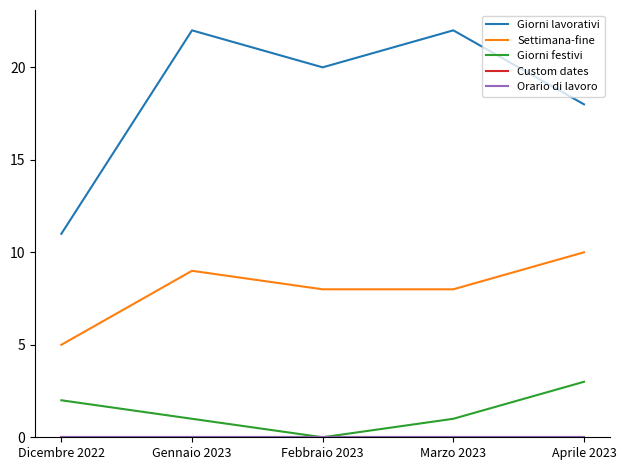

True or false: Giorni festivi and Custom dates cross at least once.

False